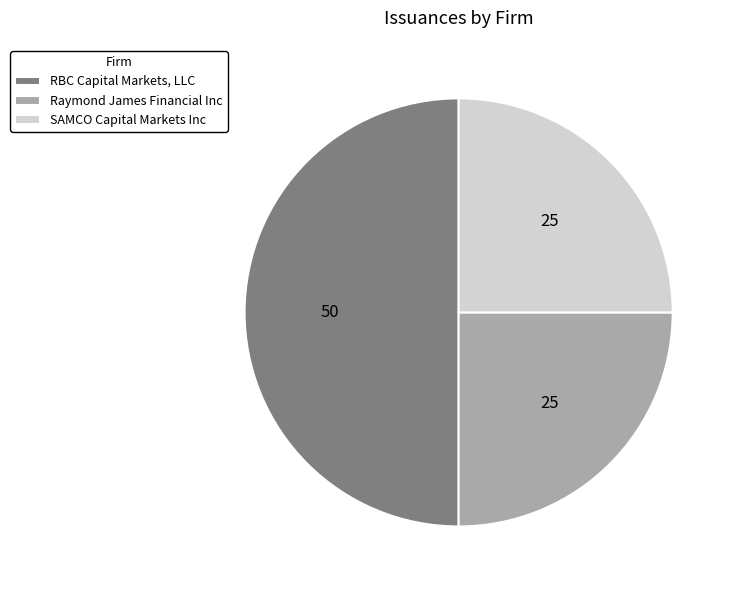

Which has a higher value, RBC Capital Markets, LLC or Raymond James Financial Inc?

RBC Capital Markets, LLC